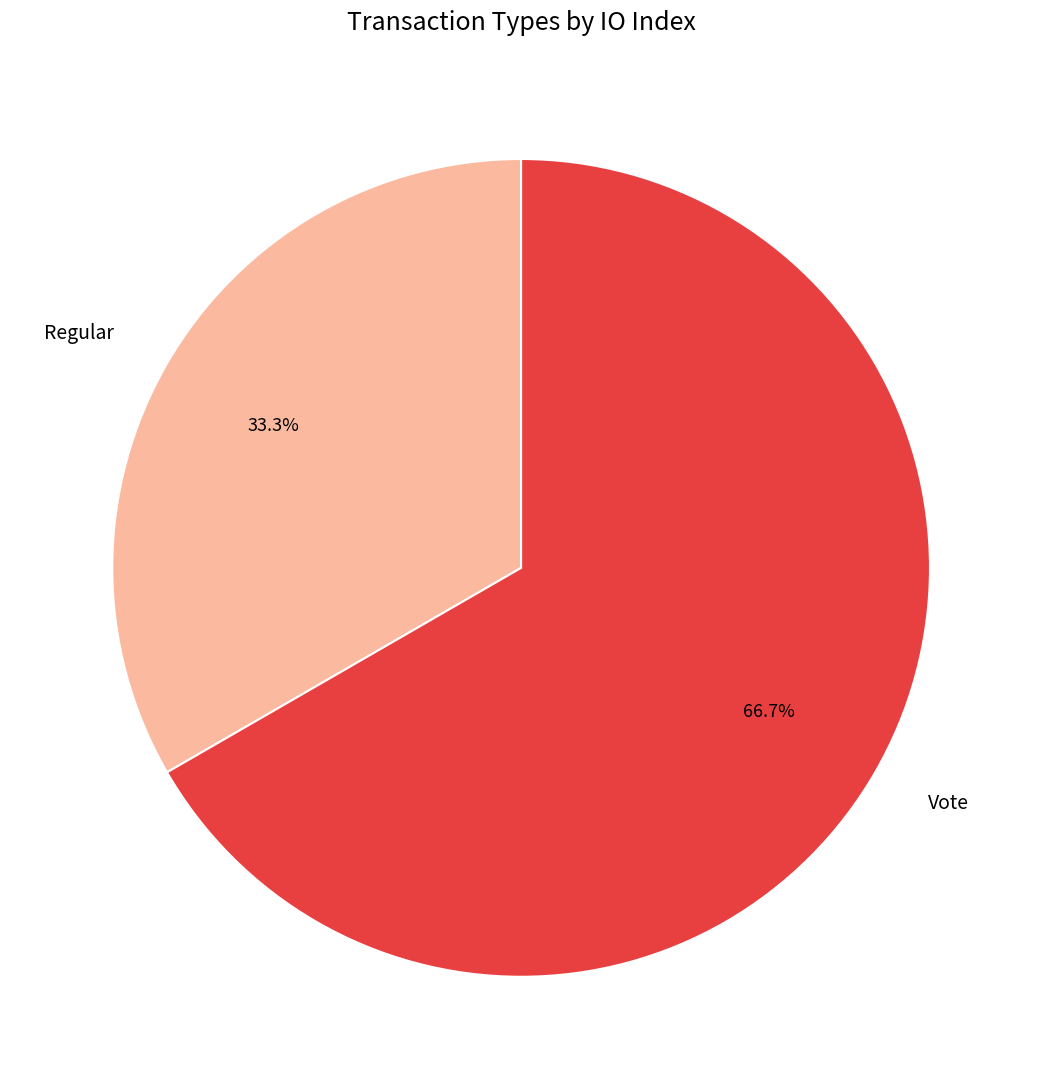

Is there a majority slice in this chart?

Yes